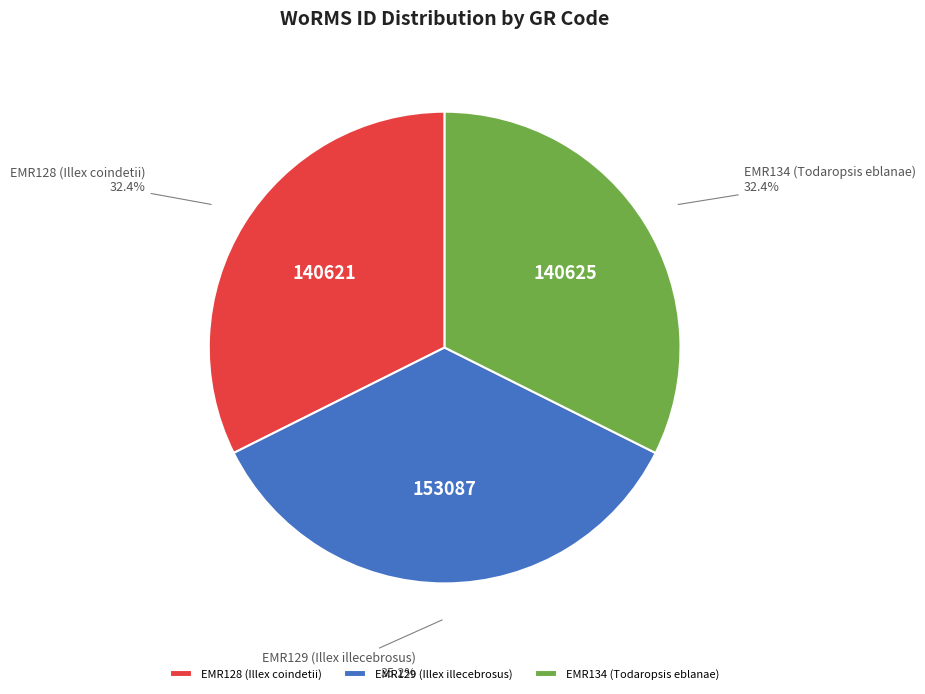

What is the total percentage of EMR129 (Illex illecebrosus) and EMR134 (Todaropsis eblanae)?

67.6%